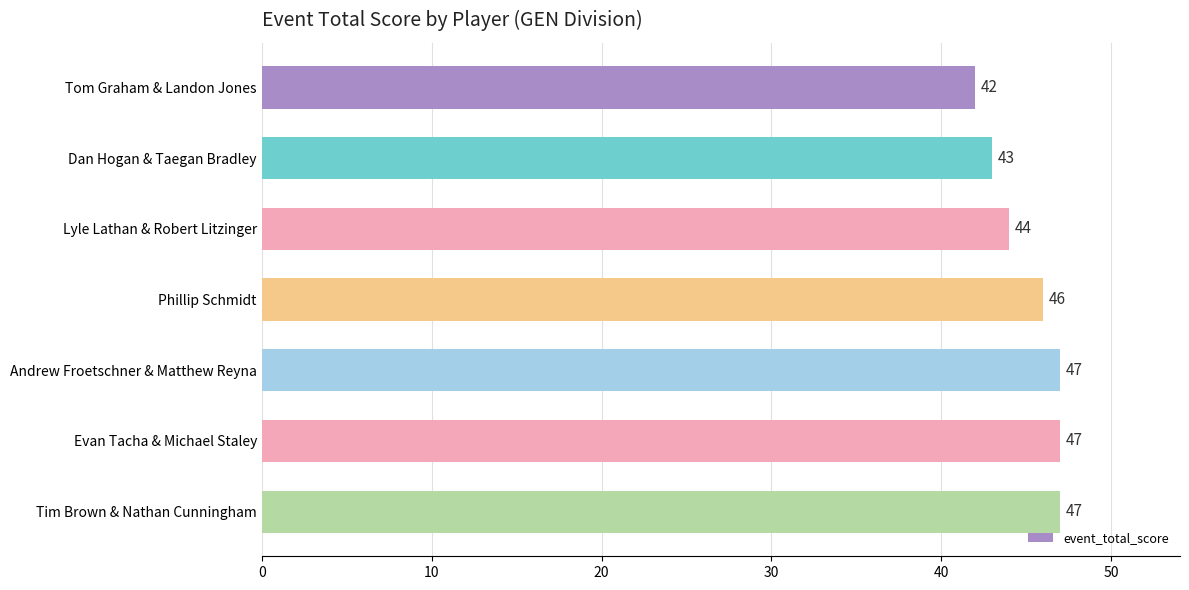

How many values are below 46?

3